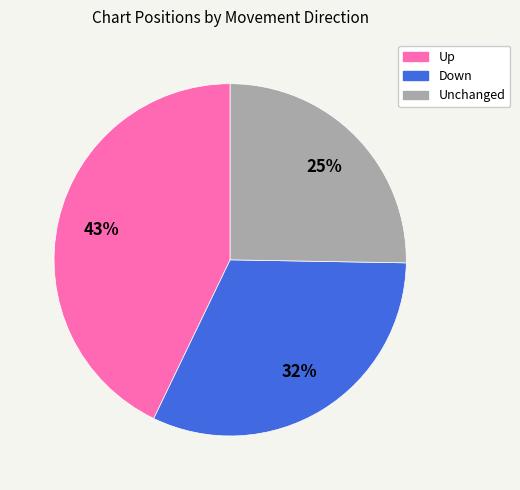

Is there a majority slice in this chart?

No